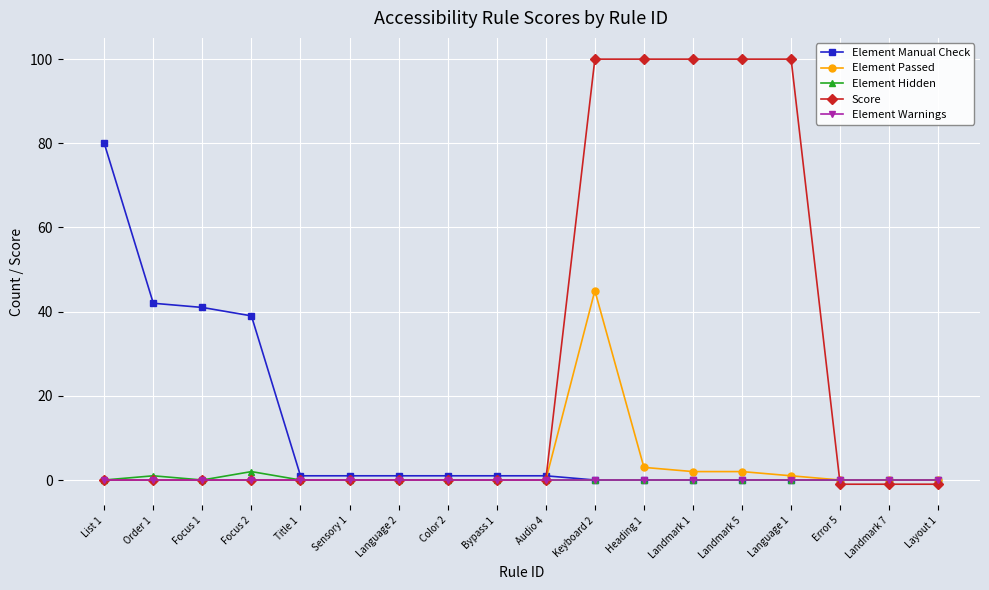

What is the label of the 4th point from the right?

Language 1